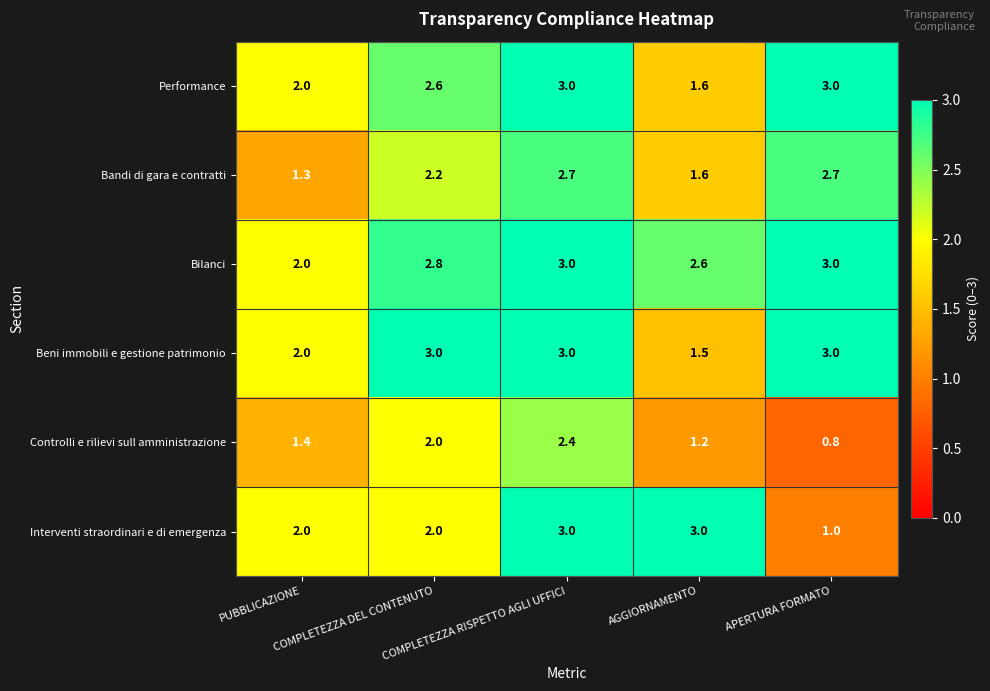

Which series has the widest spread of values?

Interventi straordinari e di emergenza